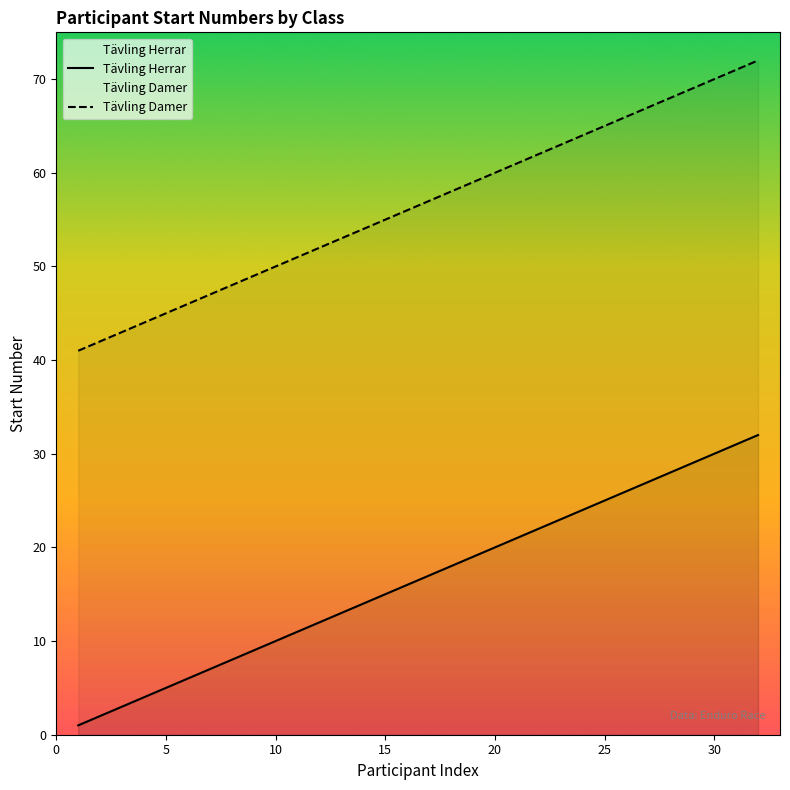

Rank the series by their maximum value, from lowest to highest.

Tävling Herrar, Tävling Damer